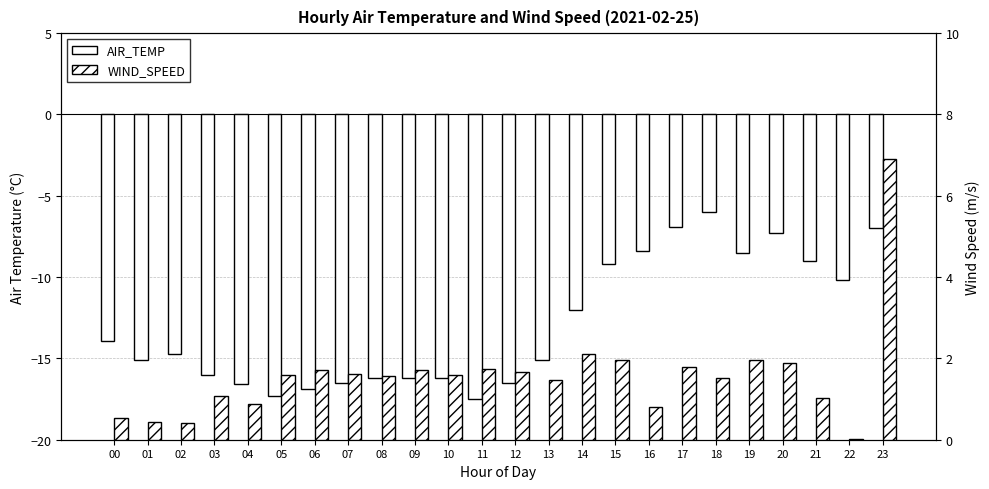

Reading left to right, transcribe all the data shown in this chart.

AIR_TEMP: -13.9	-15.1	-14.7	-16.0	-16.6	-17.3	-16.9	-16.5	-16.2	-16.2	-16.2	-17.5	-16.5	-15.1	-12.0	-9.2	-8.4	-6.9	-6.0	-8.5	-7.3	-9.0	-10.2	-7.0
WIND_SPEED: 0.5	0.4	0.4	1.1	0.9	1.6	1.7	1.6	1.6	1.7	1.6	1.8	1.7	1.5	2.1	2.0	0.8	1.8	1.5	2.0	1.9	1.0	0.0	6.9